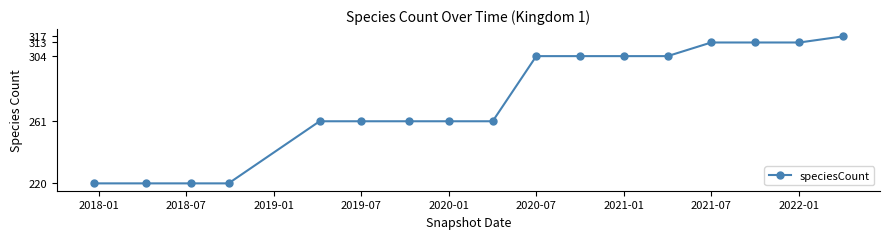

Does the chart have visible grid lines?

No